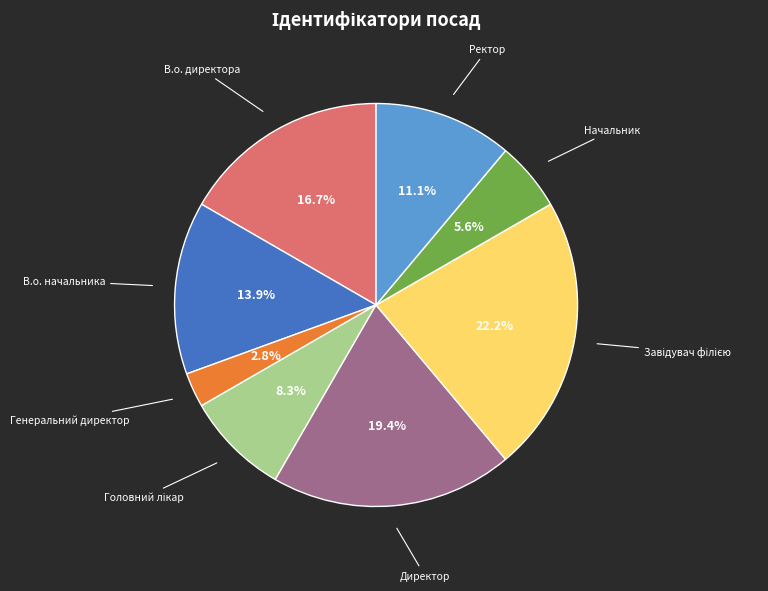

Is there any slice that represents more than half of the pie?

No